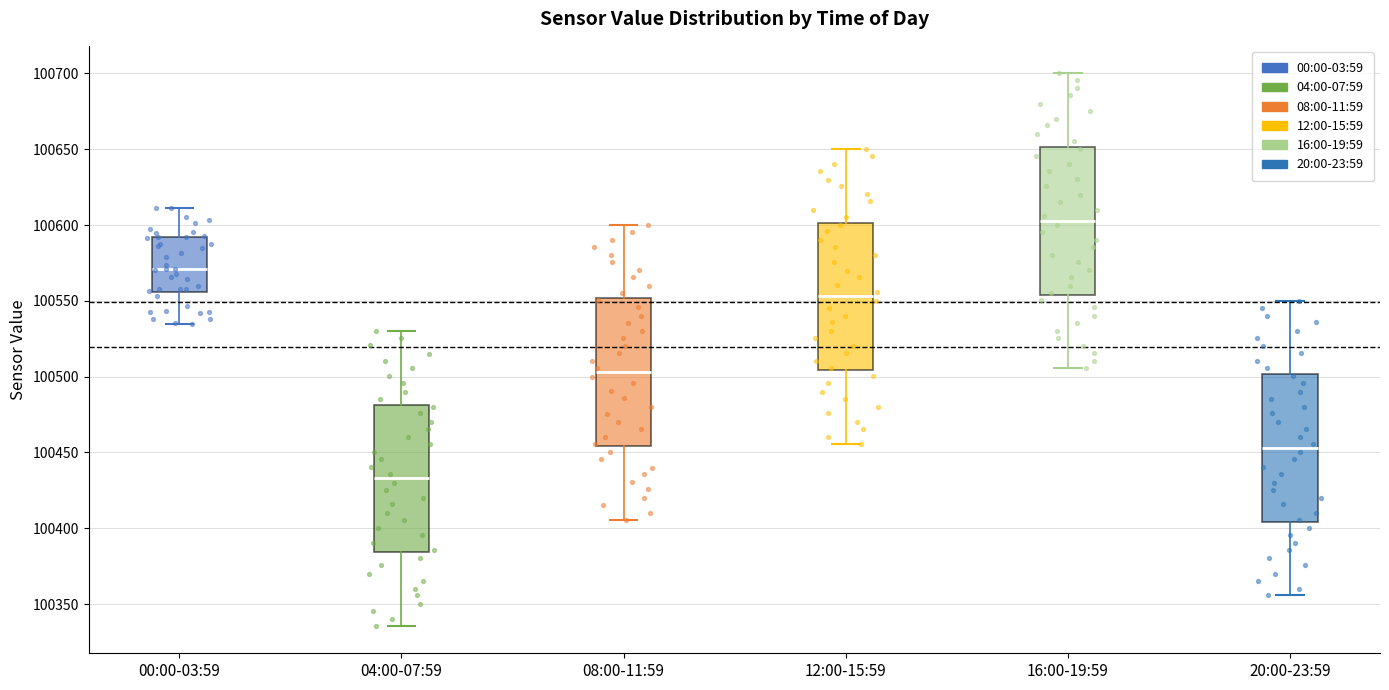

Where is the lower edge of the box for 08:00-11:59 on the y-axis? The values are not printed on the chart, so give them approximately, as read against the axis.

100455